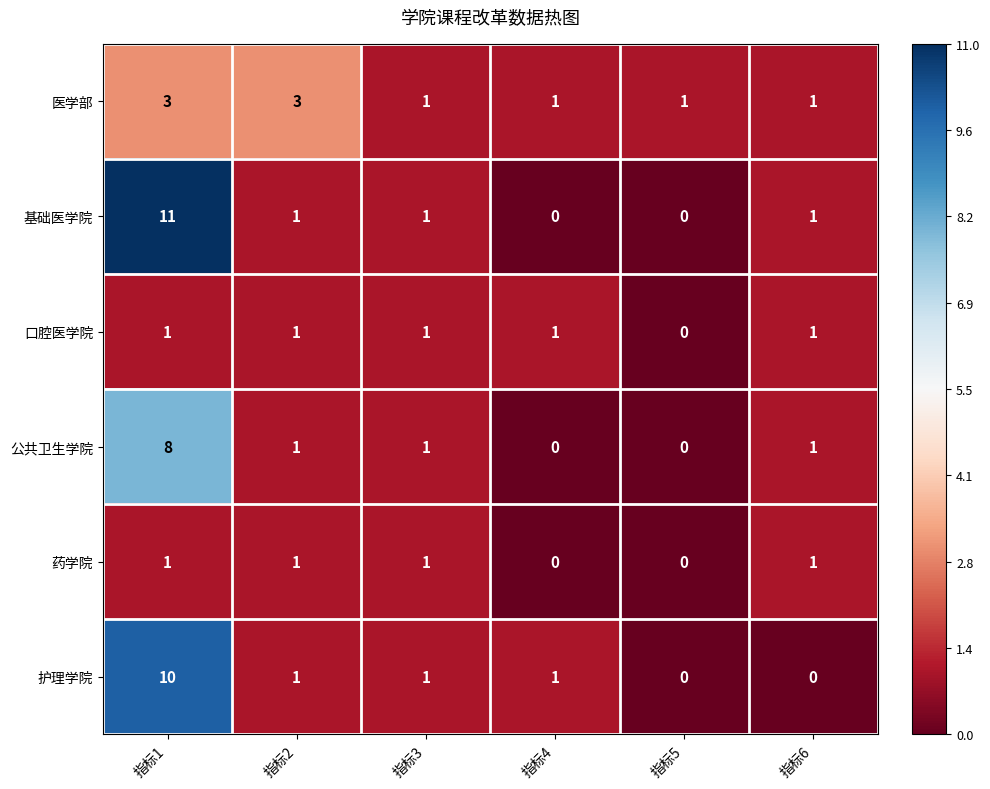

The 药学院 series shows 0 at 指标1. True or false?

False